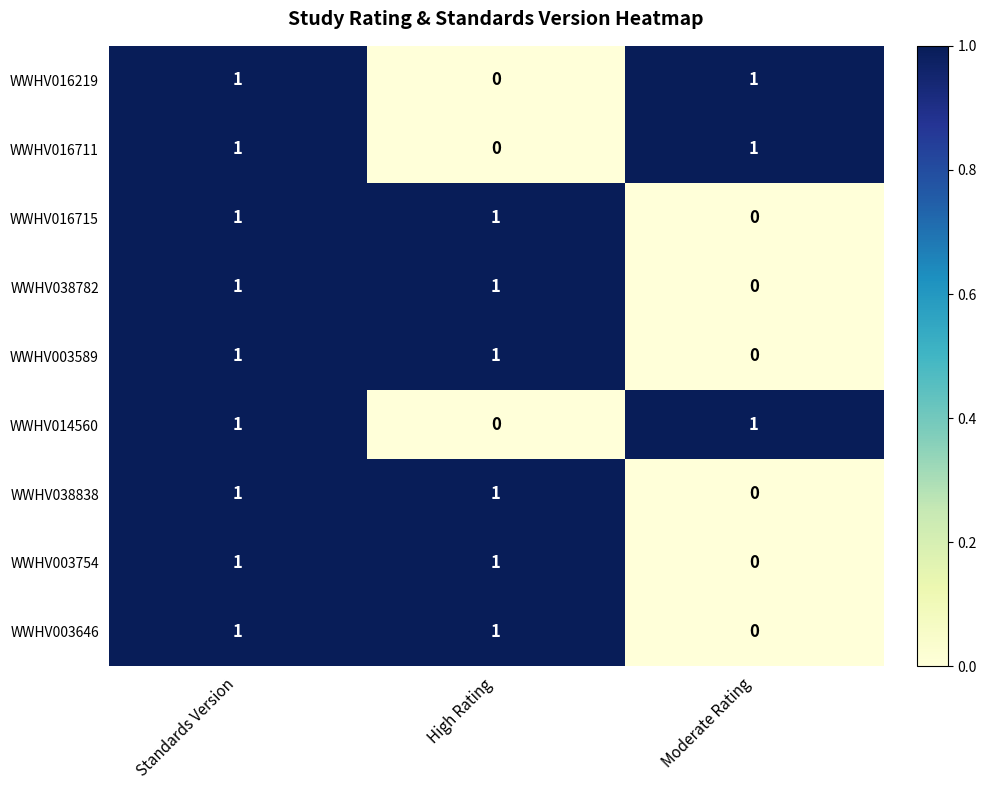

Is it true that WWHV003589 equals -1 at Moderate Rating?

False